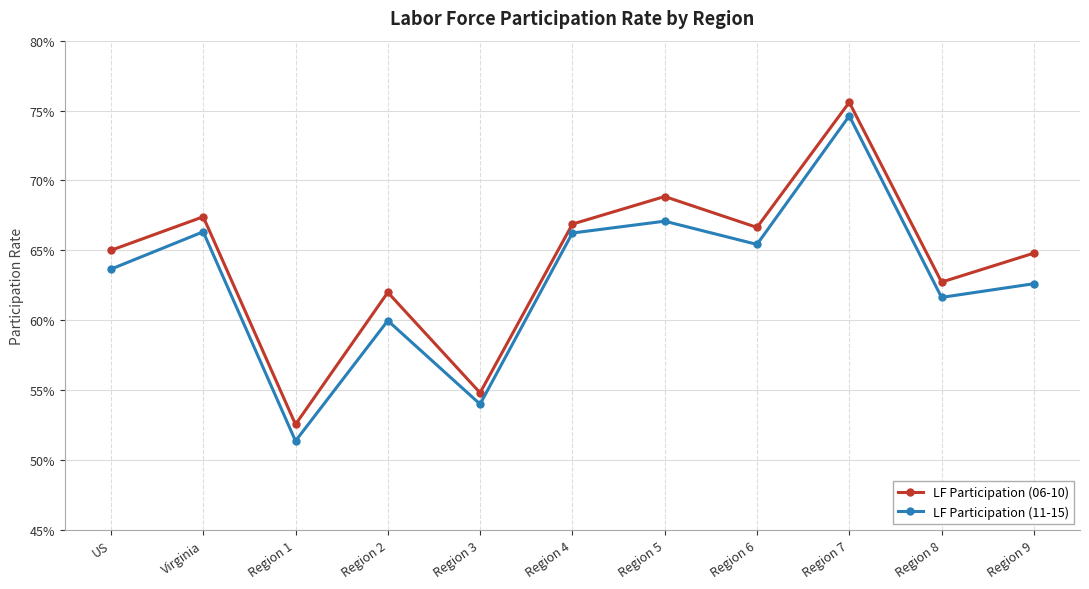

Count the LF Participation (11-15) values in the range 0 to 1.

11